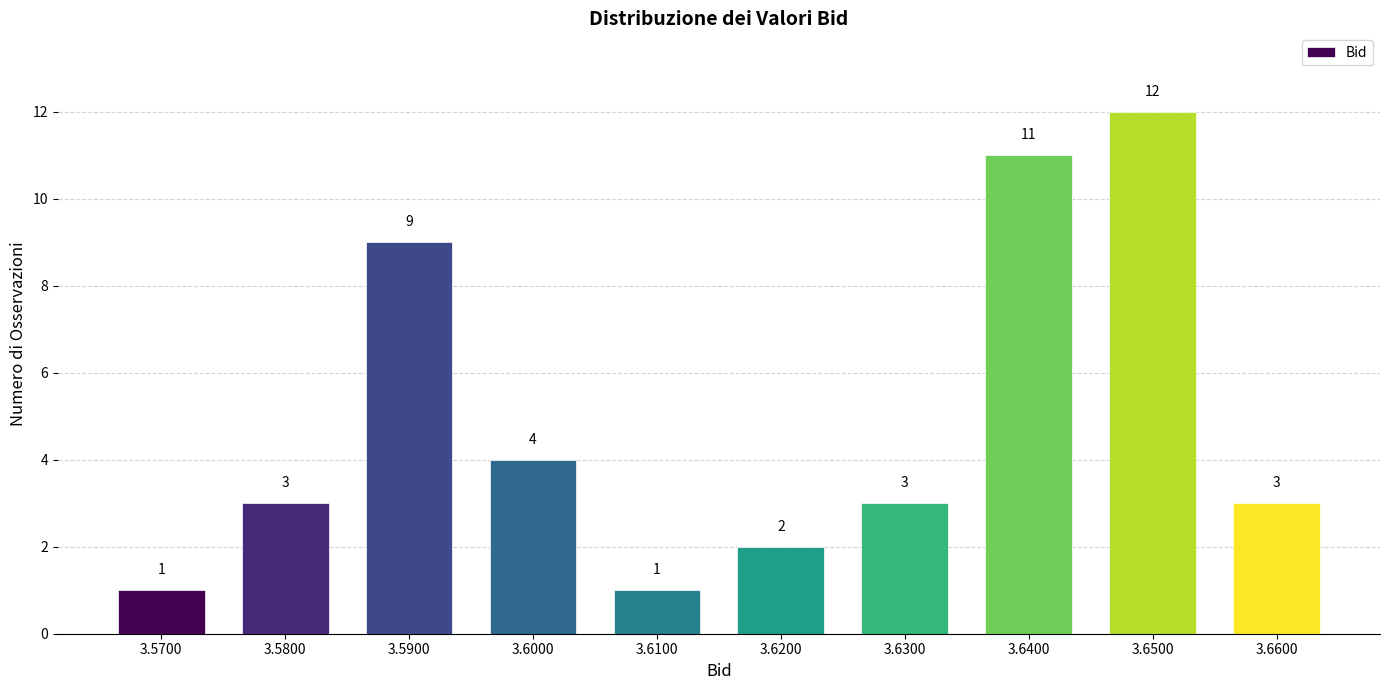

Reading left to right, list all the values displayed in this chart.

1	3	9	4	1	2	3	11	12	3